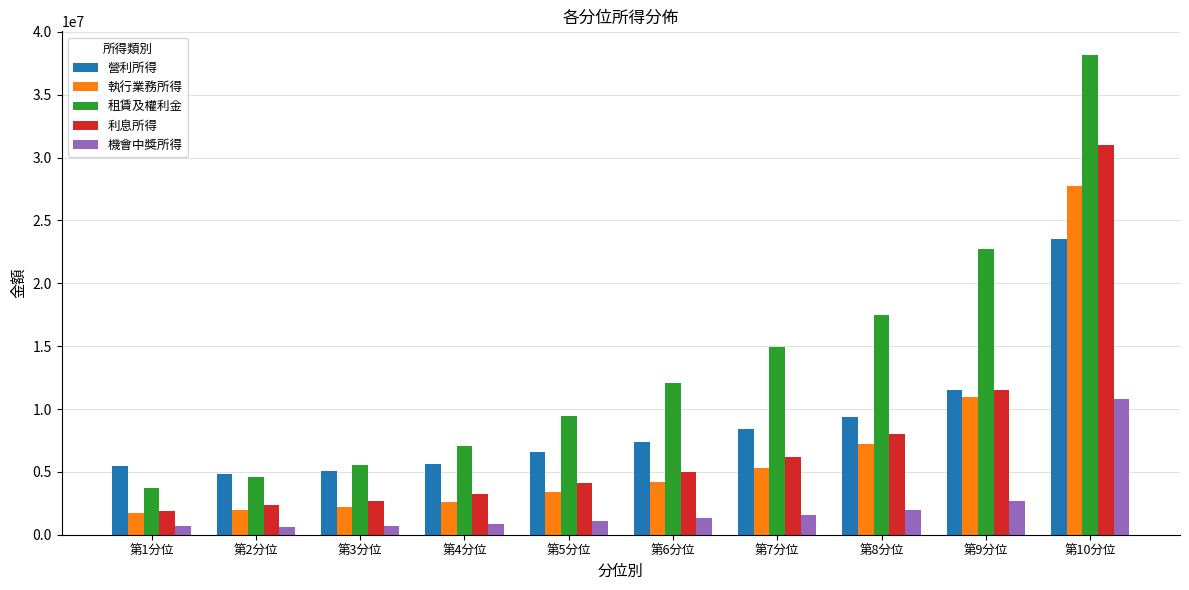

The 營利所得 series shows 11523897 at 第9分位. True or false?

True